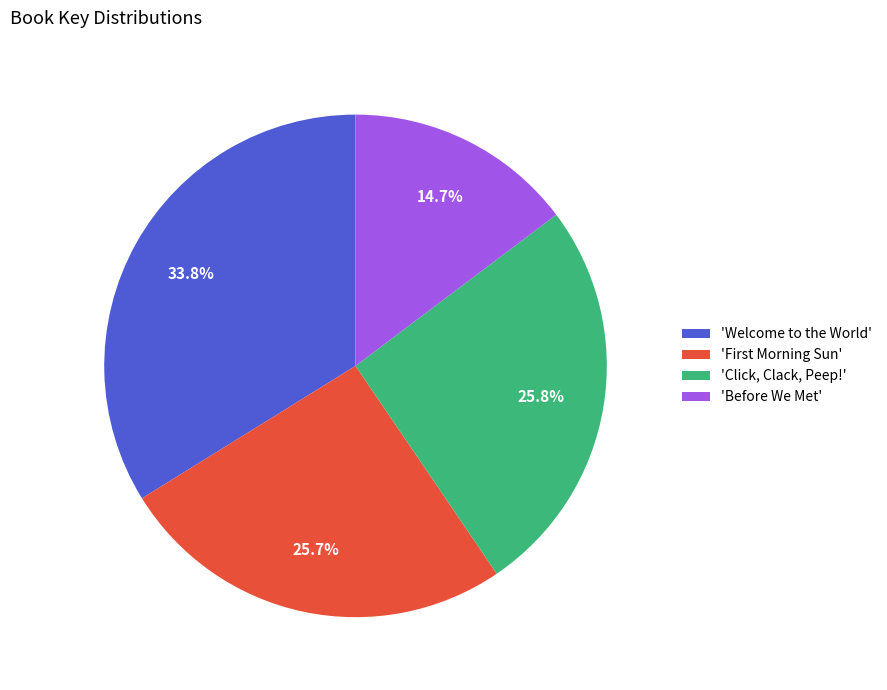

What is the largest slice in the pie chart?

'Welcome to the World'